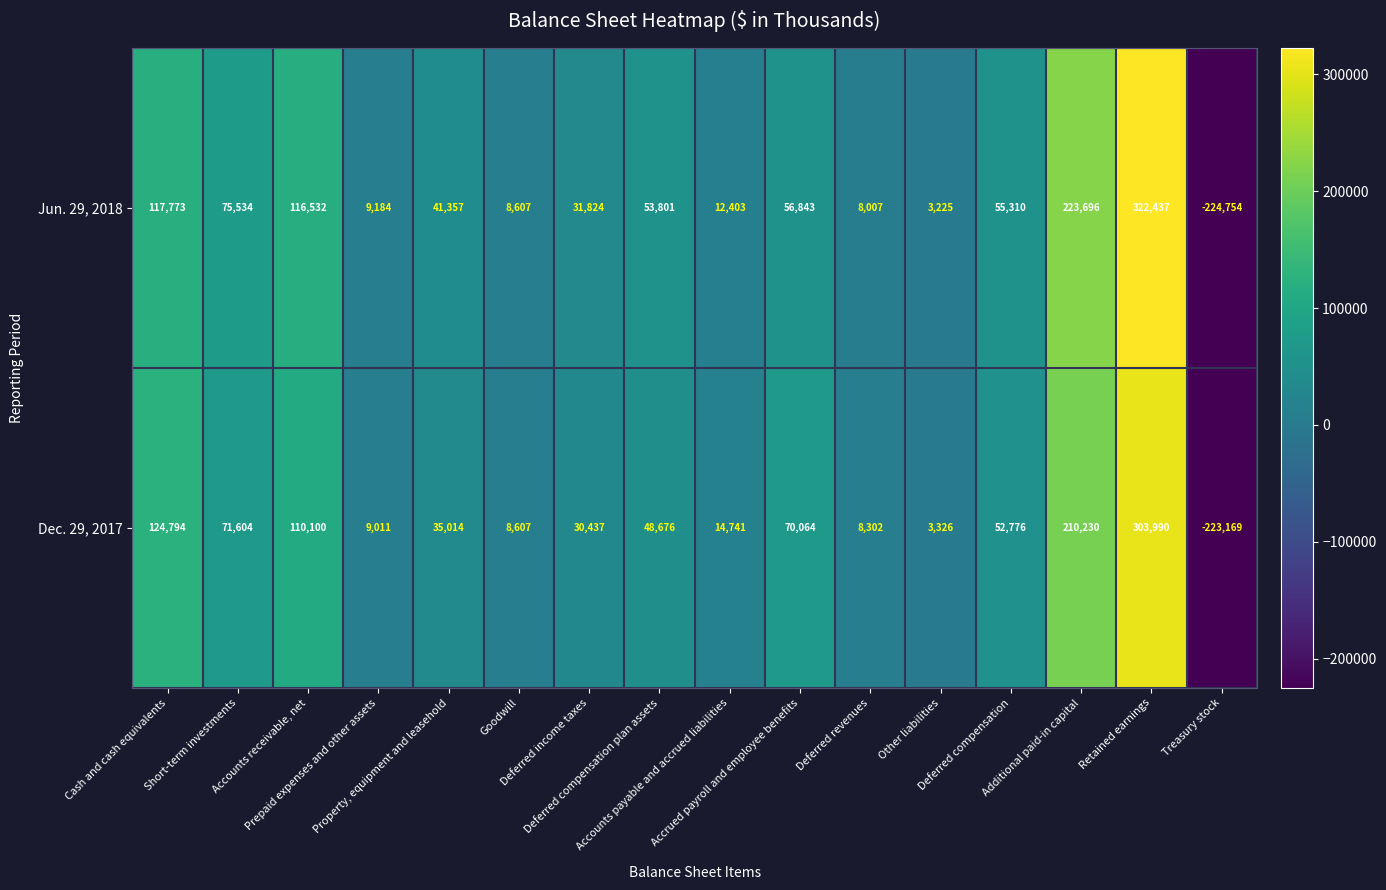

What is the sum of all Jun. 29, 2018 values?

911779